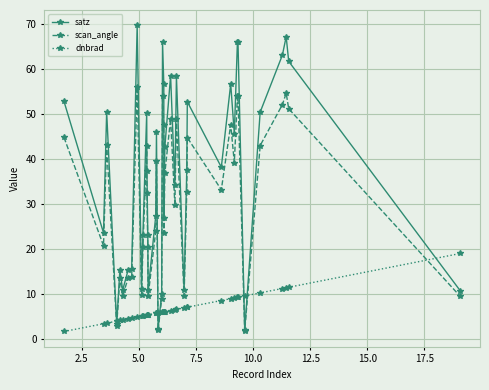

What is the lowest value of the scan_angle series?

1.9